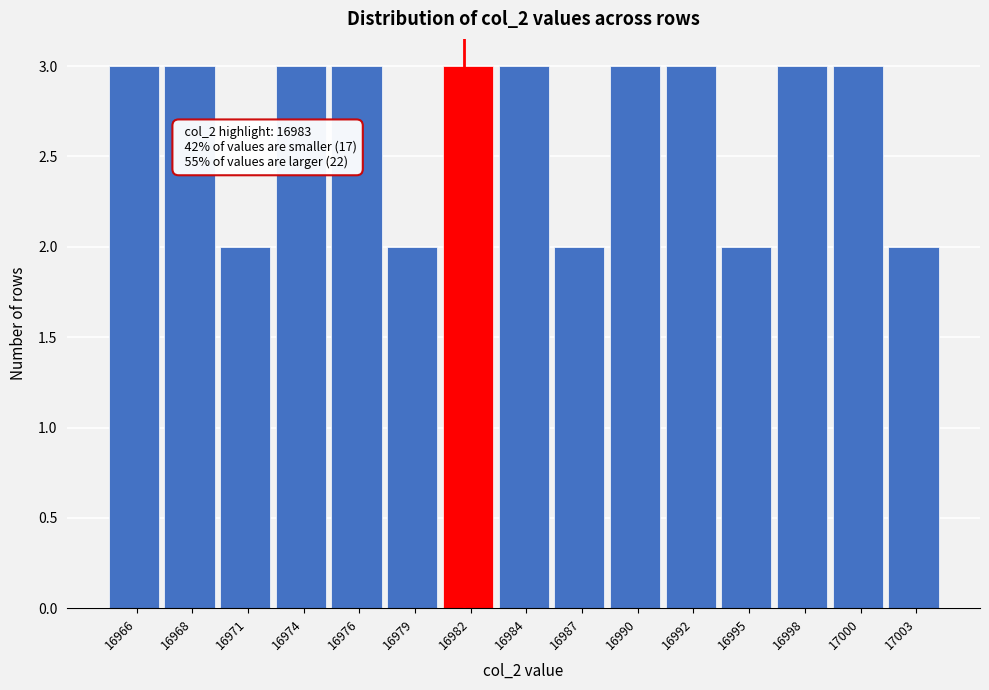

Reading left to right, extract all data points from this chart.

3	3	2	3	3	2	3	3	2	3	3	2	3	3	2